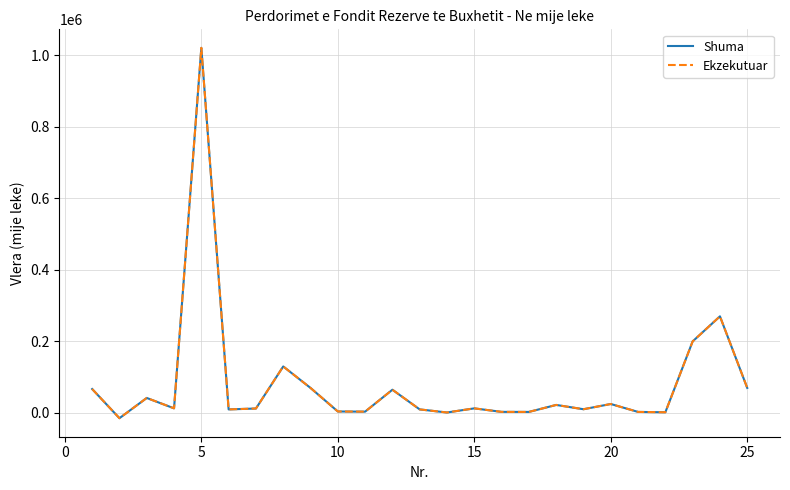

How many categories are shown in the chart?

25